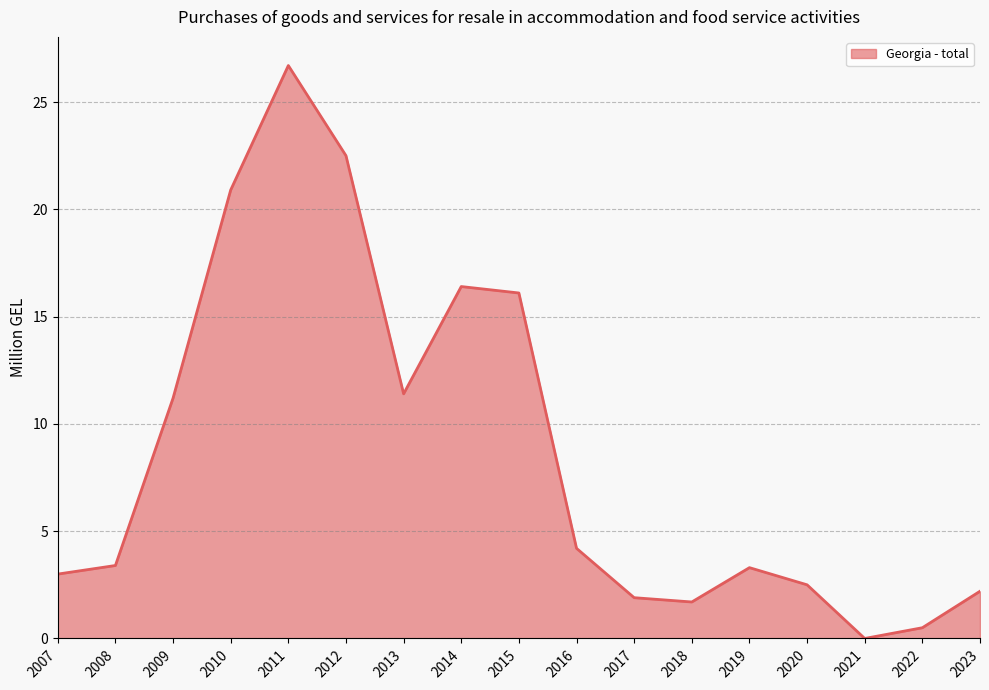

Between 2011 and 2015, which is larger?

2011